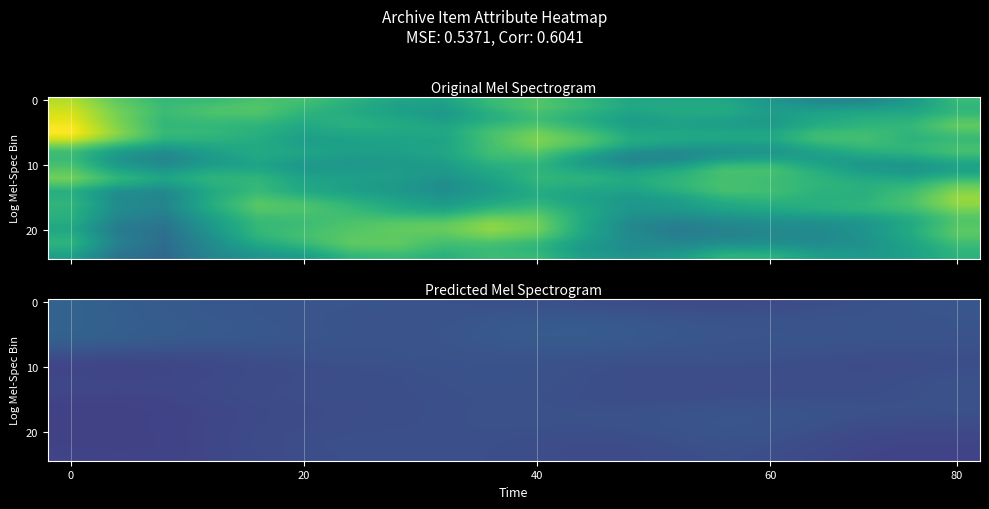

What is the minimum value shown in the chart?

0.8